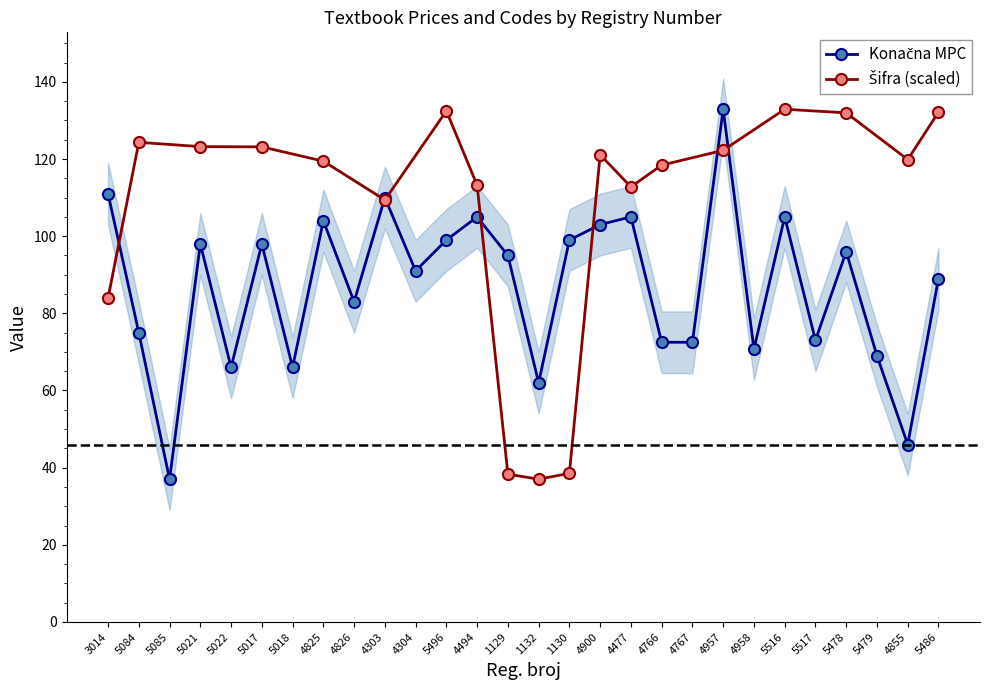

How many points are lower than both their immediate neighbors (excluding endpoints)?

9